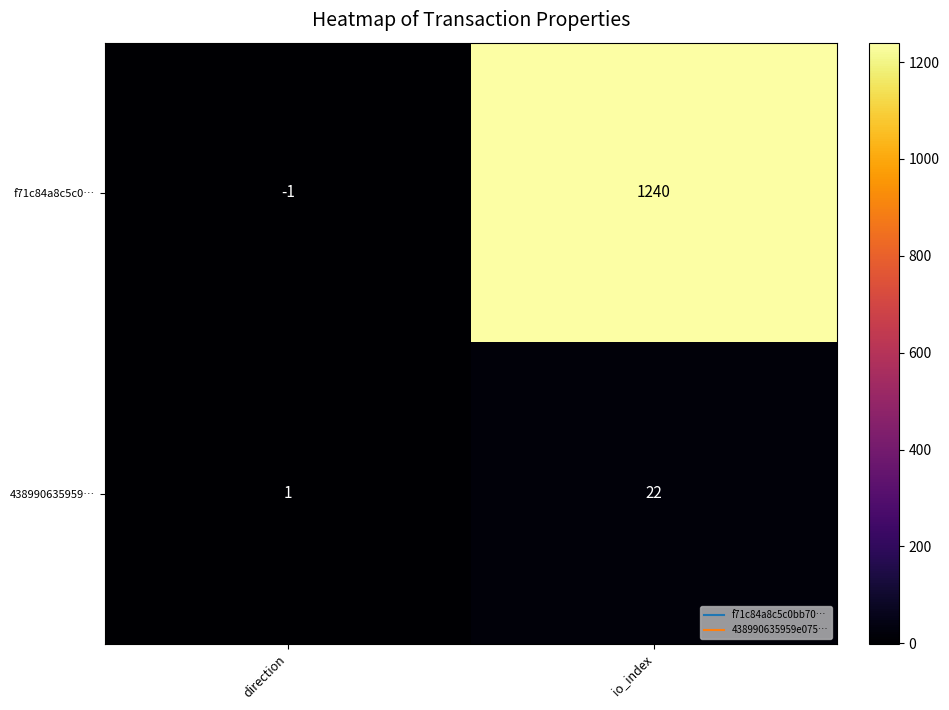

Which series has the widest spread of values?

f71c84a8c5c0…